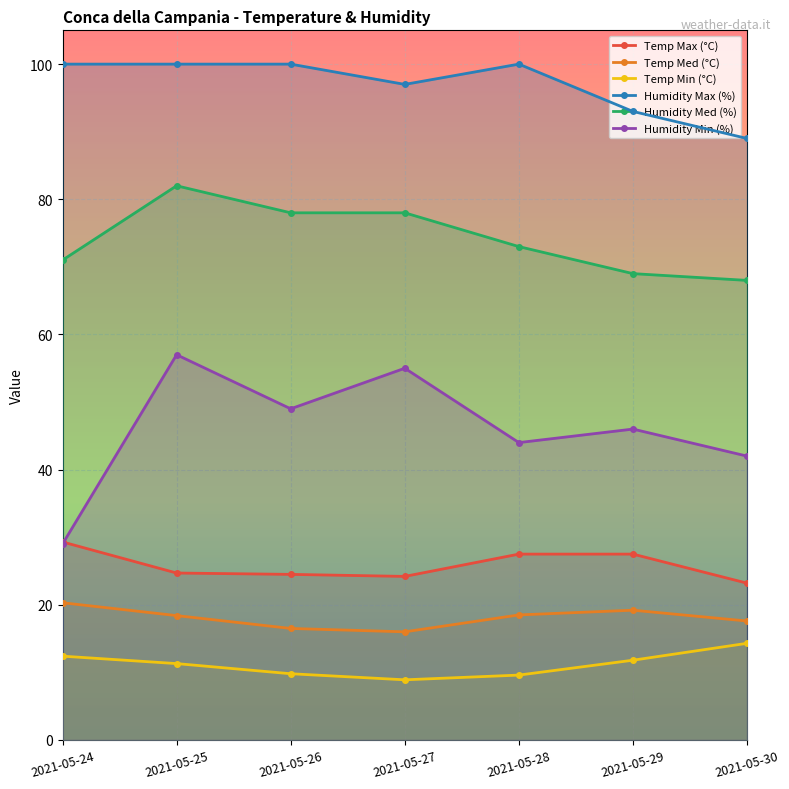

True or false: Humidity Max (%) and Temp Min (°C) cross at least once.

False